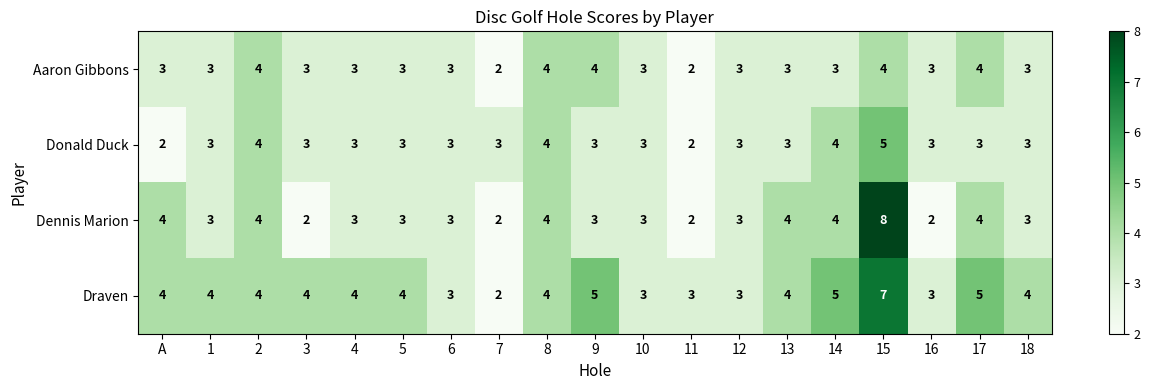

How many series are shown in this chart?

4